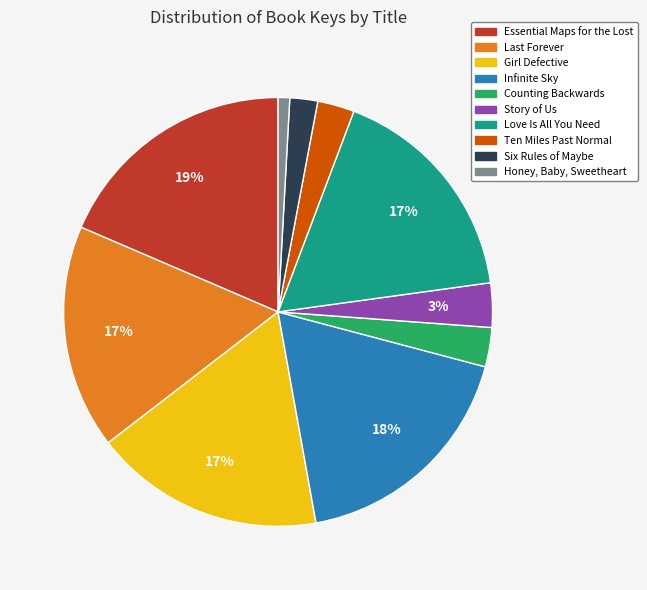

True or false: Essential Maps for the Lost accounts for 4% of the total.

False